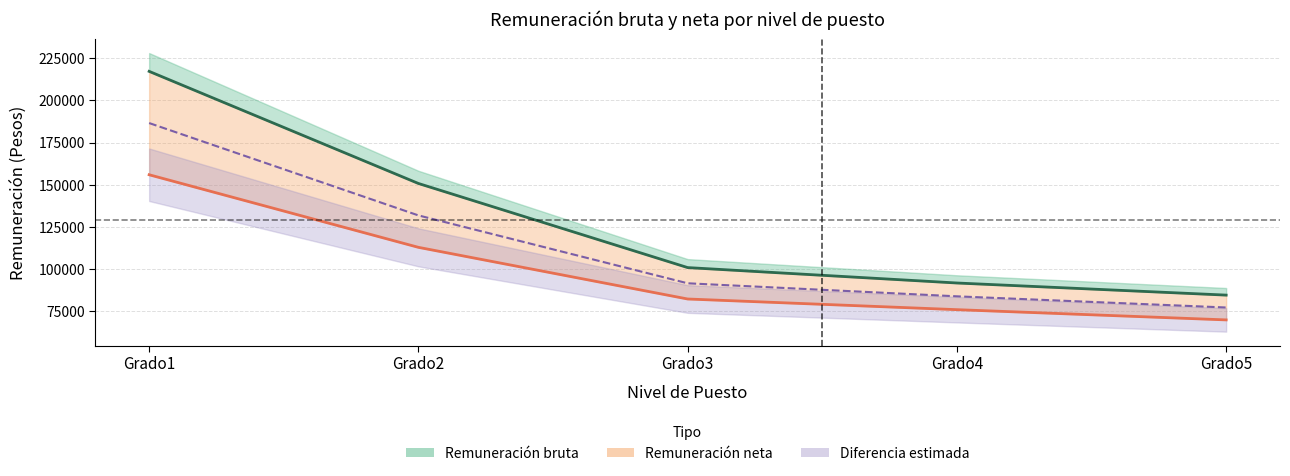

Is this an area chart (filled region under the line)?

No